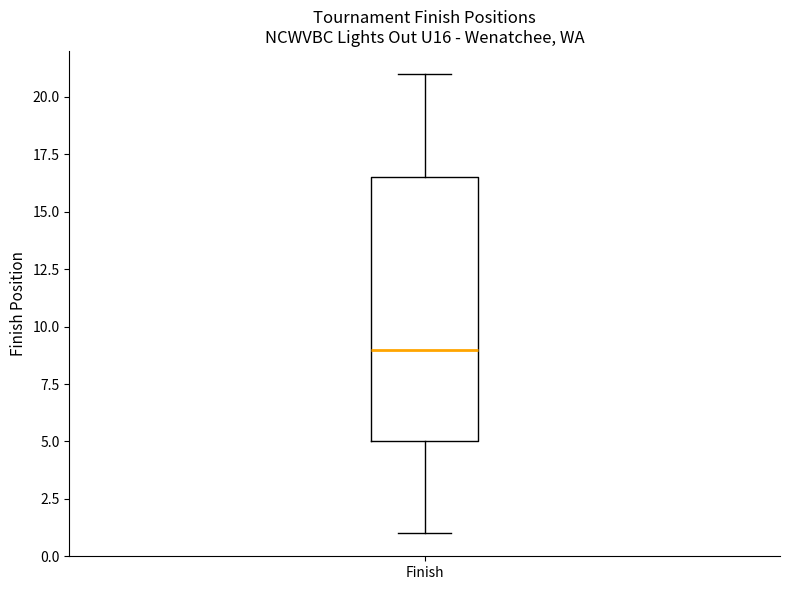

Transcribe this box plot: give where the median line is, the range the box spans, and where the two whiskers end, as read against the y-axis. The values are not printed on the chart, so give them approximately, as read against the axis.

median 9.0, box 5.0 to 16.5, whiskers 1.0 to 21.0